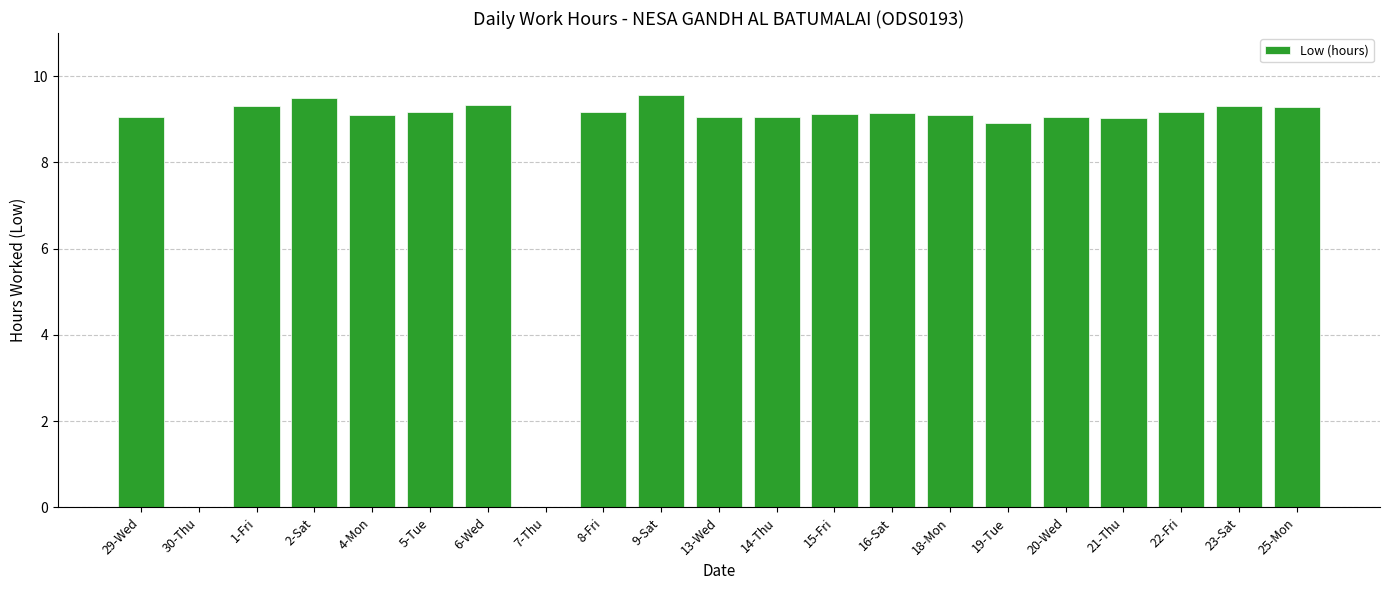

The value at 21-Thu is 9.0. True or false?

True